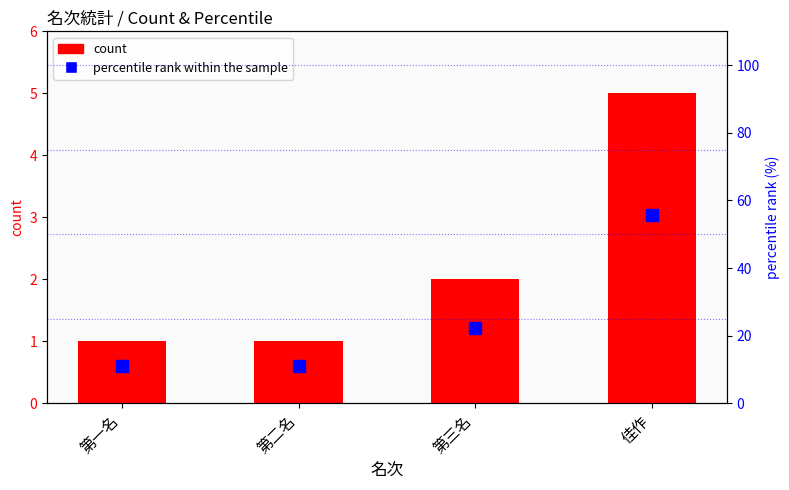

How many data points in count are above 2?

1